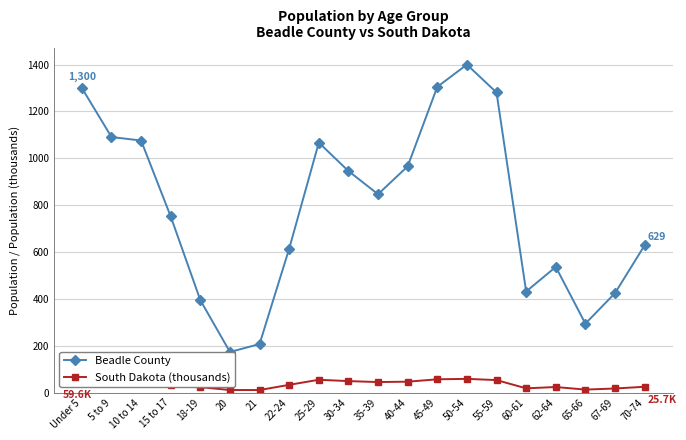

True or false: South Dakota (thousands) has a value of 32.6 at 62-64.

False